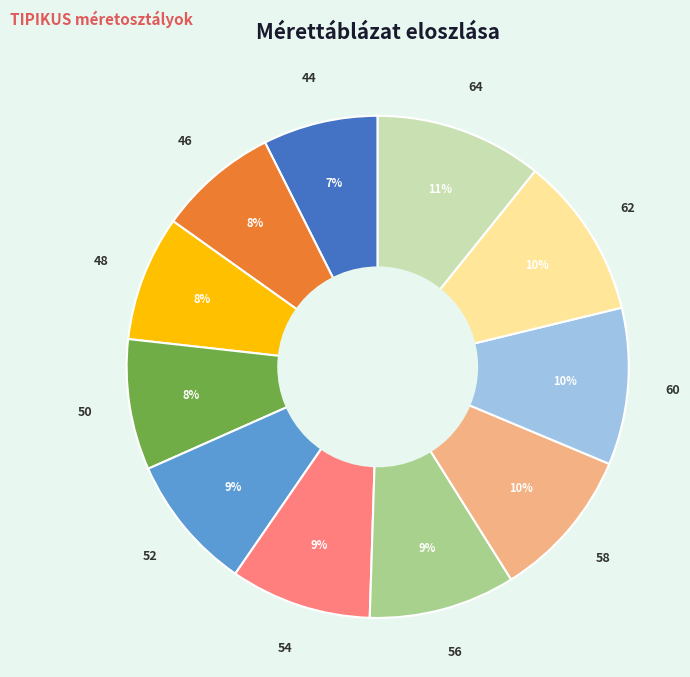

To the nearest percent, what is the average slice percentage?

9%